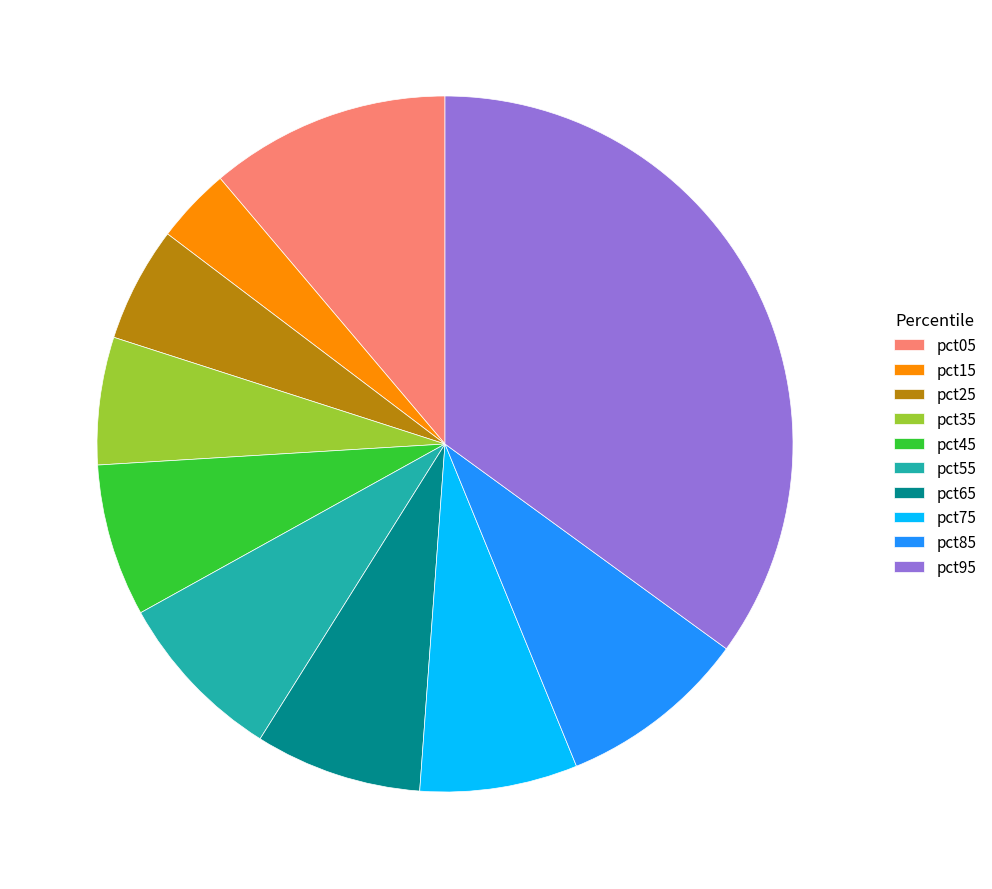

Which has a higher value, pct25 or pct05?

pct05